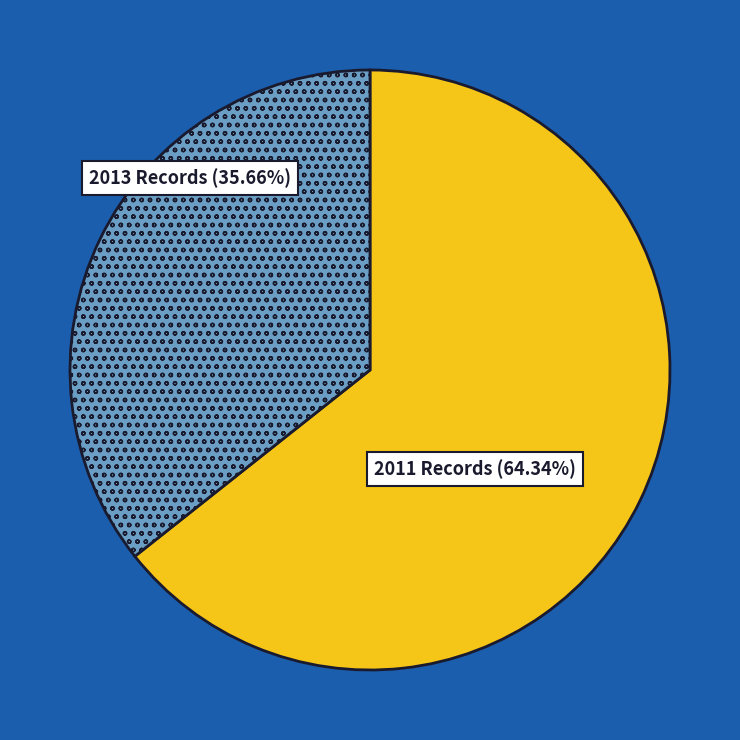

Is there any slice that represents more than half of the pie?

Yes